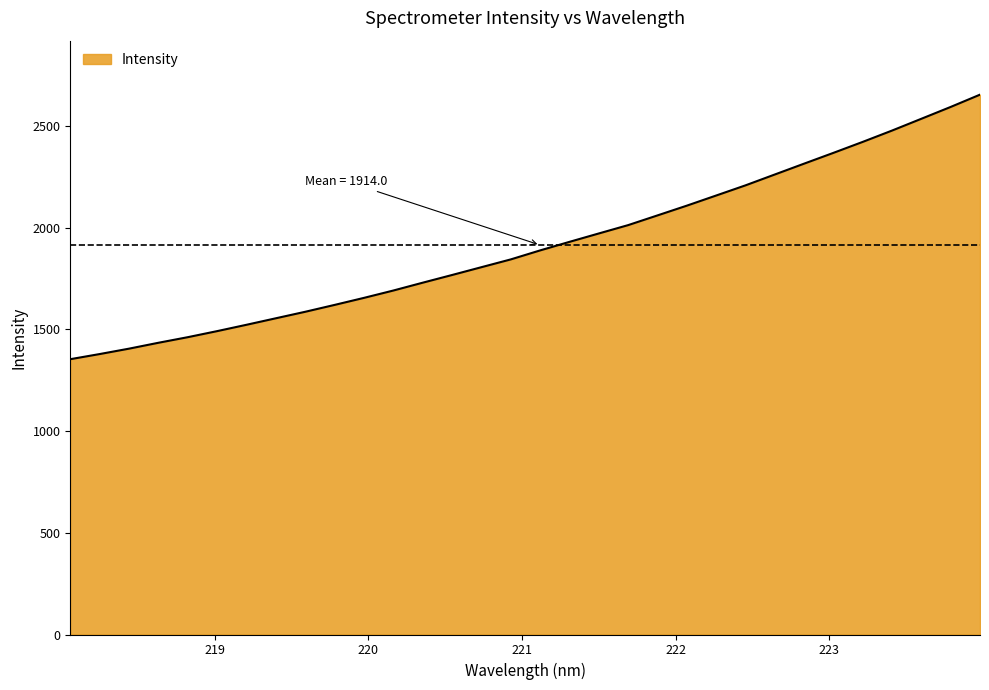

How many categories are shown in the chart?

32